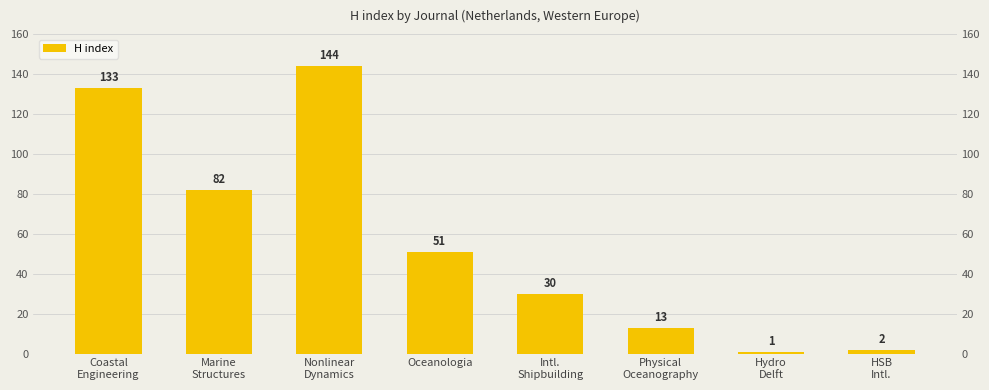

True or false: the data shows 30 at Intl.
Shipbuilding.

True